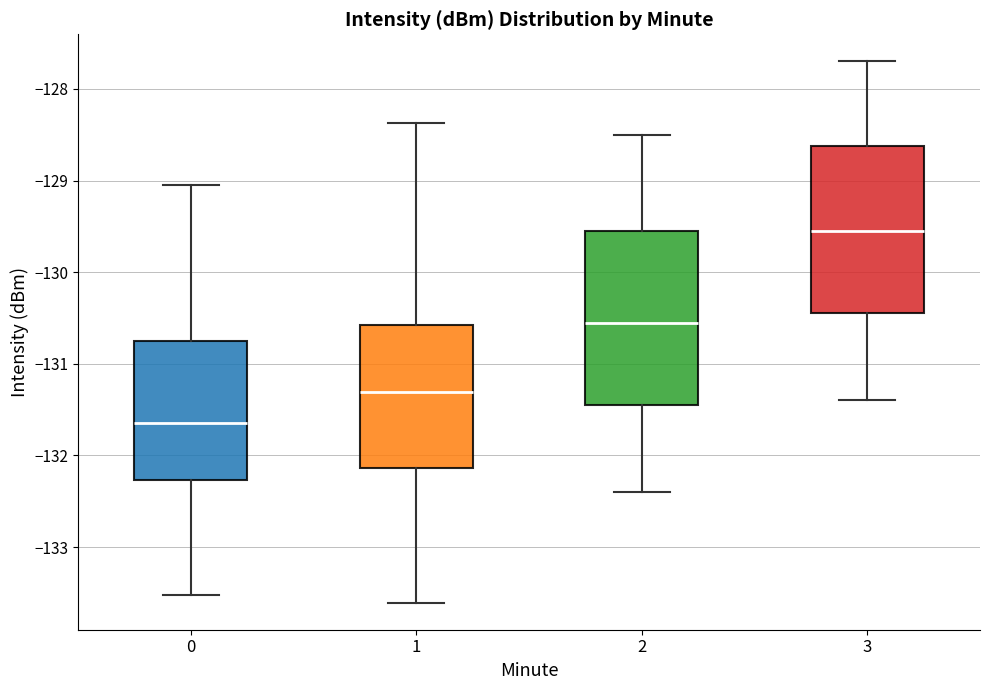

Where does the upper whisker of the box at x = 1 end on the y-axis? The values are not printed on the chart, so give them approximately, as read against the axis.

-128.4